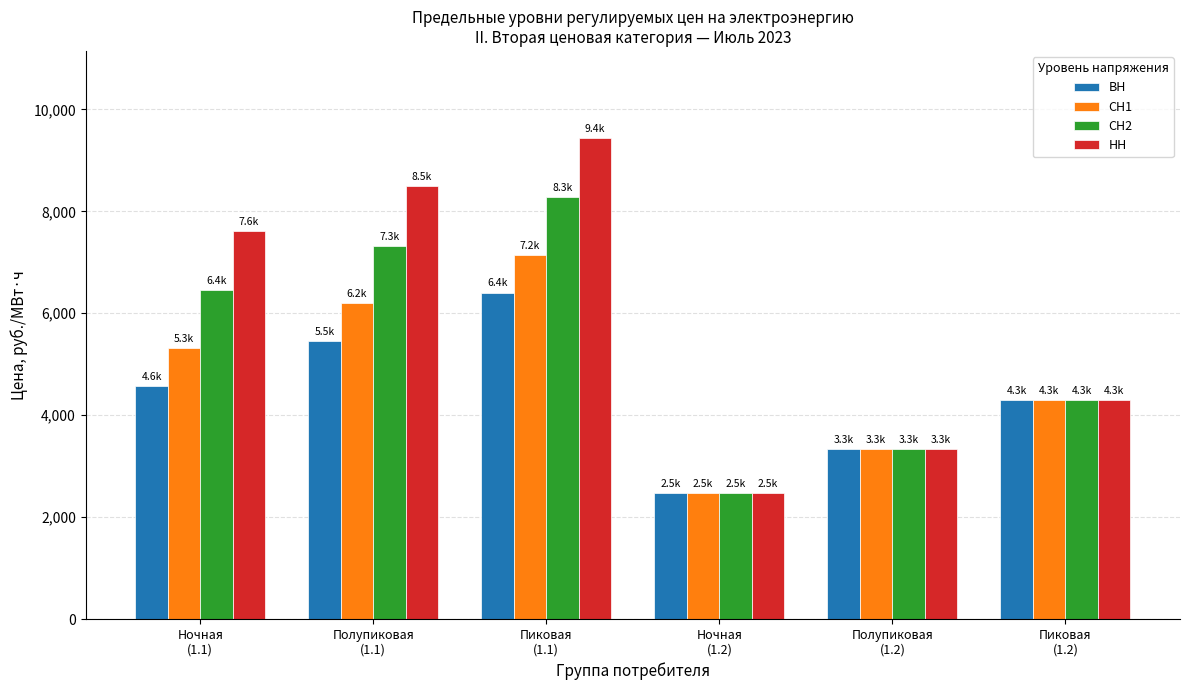

Is it true that СН1 equals 3451.0 at Ночная
(1.2)?

False